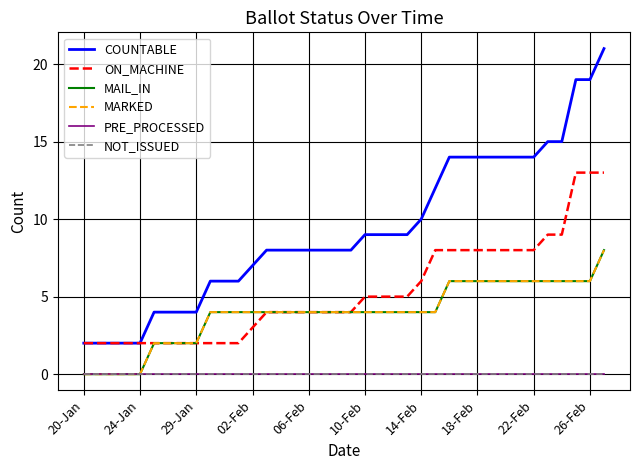

Reading right to left, what are all the values shown in this chart?

COUNTABLE: 21	19	19	15	15	14	14	14	14	14	14	14	12	10	9	9	9	9	8	8	8	8	8	8	8	7	6	6	6	4	4	4	4	2	2	2	2	2
ON_MACHINE: 13	13	13	9	9	8	8	8	8	8	8	8	8	6	5	5	5	5	4	4	4	4	4	4	4	3	2	2	2	2	2	2	2	2	2	2	2	2
MAIL_IN: 8	6	6	6	6	6	6	6	6	6	6	6	4	4	4	4	4	4	4	4	4	4	4	4	4	4	4	4	4	2	2	2	2	0	0	0	0	0
MARKED: 8	6	6	6	6	6	6	6	6	6	6	6	4	4	4	4	4	4	4	4	4	4	4	4	4	4	4	4	4	2	2	2	2	0	0	0	0	0
PRE_PROCESSED: 0	0	0	0	0	0	0	0	0	0	0	0	0	0	0	0	0	0	0	0	0	0	0	0	0	0	0	0	0	0	0	0	0	0	0	0	0	0
NOT_ISSUED: 0	0	0	0	0	0	0	0	0	0	0	0	0	0	0	0	0	0	0	0	0	0	0	0	0	0	0	0	0	0	0	0	0	0	0	0	0	0